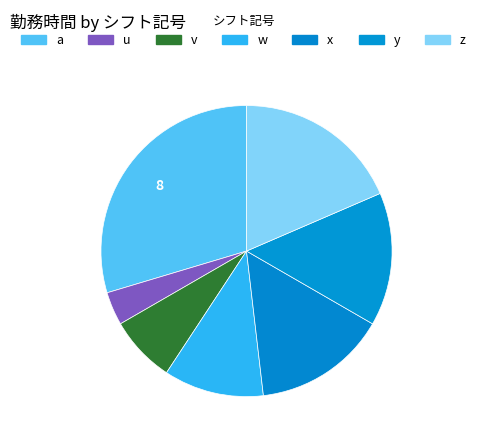

To the nearest percent, what is the difference between the largest and smallest slice percentages?

26%